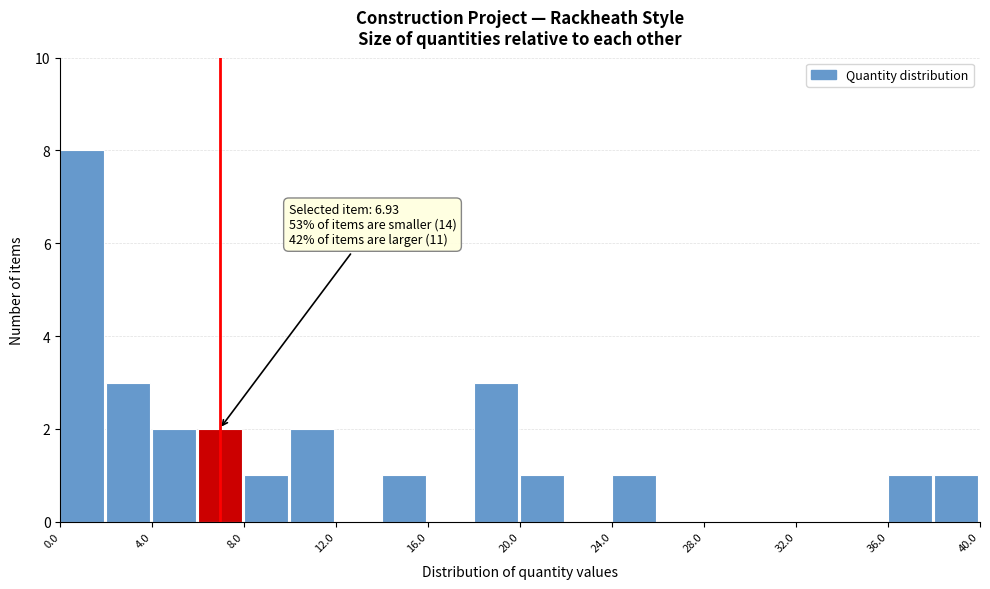

Over which range of the x-axis is the bar tallest?

0 to 2